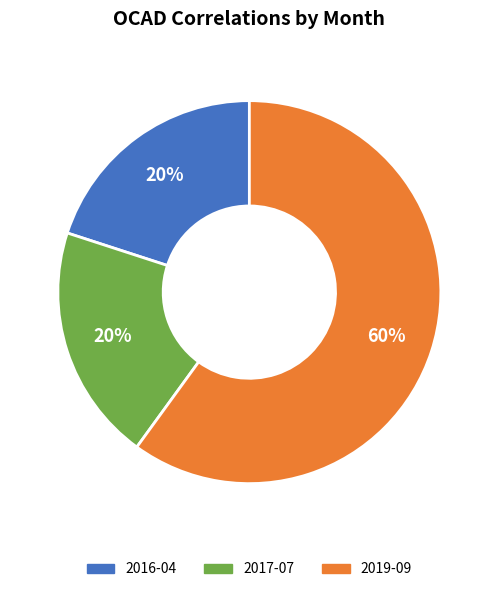

To the nearest percent, what is the difference between the largest and smallest slice percentages?

40%